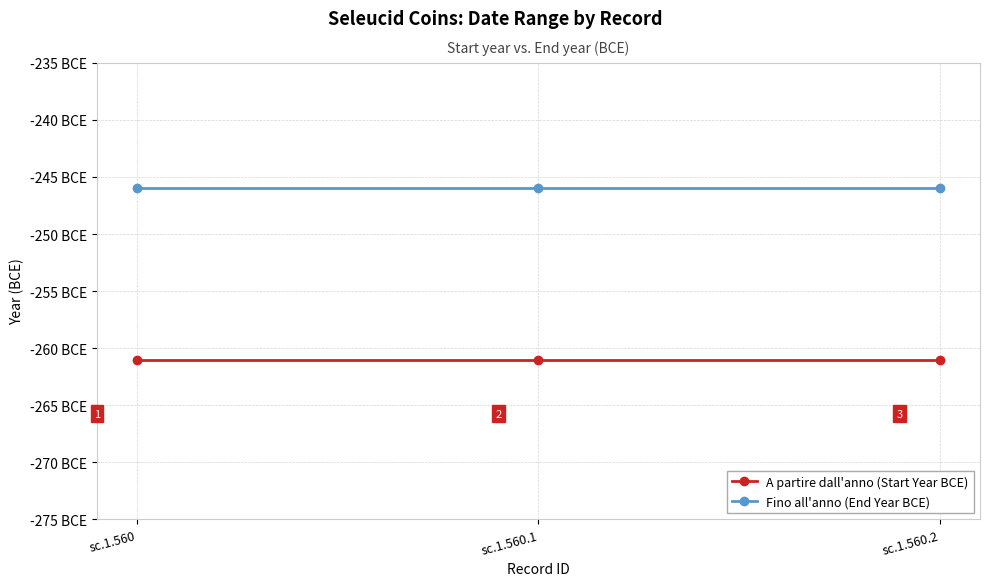

Rank the series by their maximum value, from highest to lowest.

Fino all'anno (End Year BCE), A partire dall'anno (Start Year BCE)